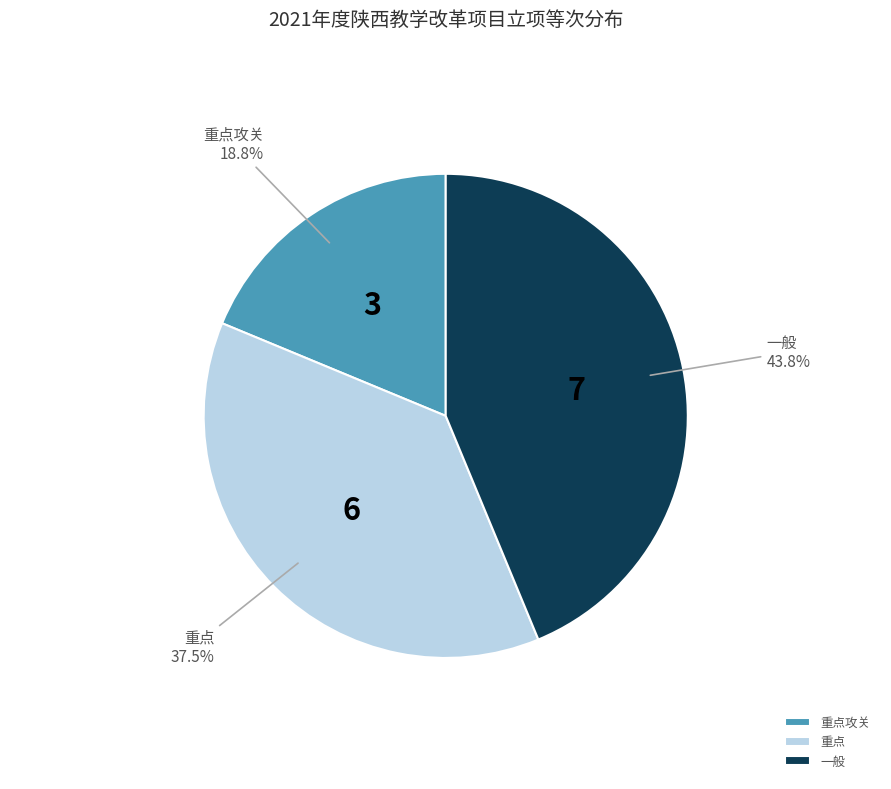

Which slice is the largest?

一般